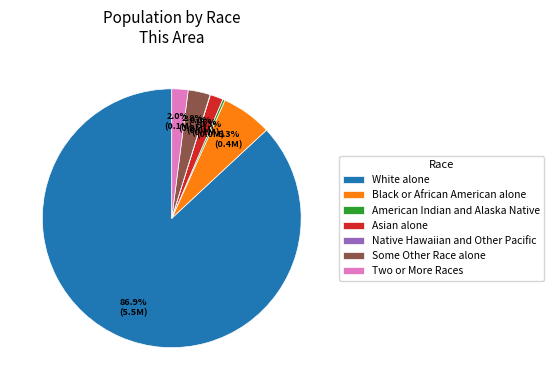

To the nearest percent, what is the average slice percentage?

14%